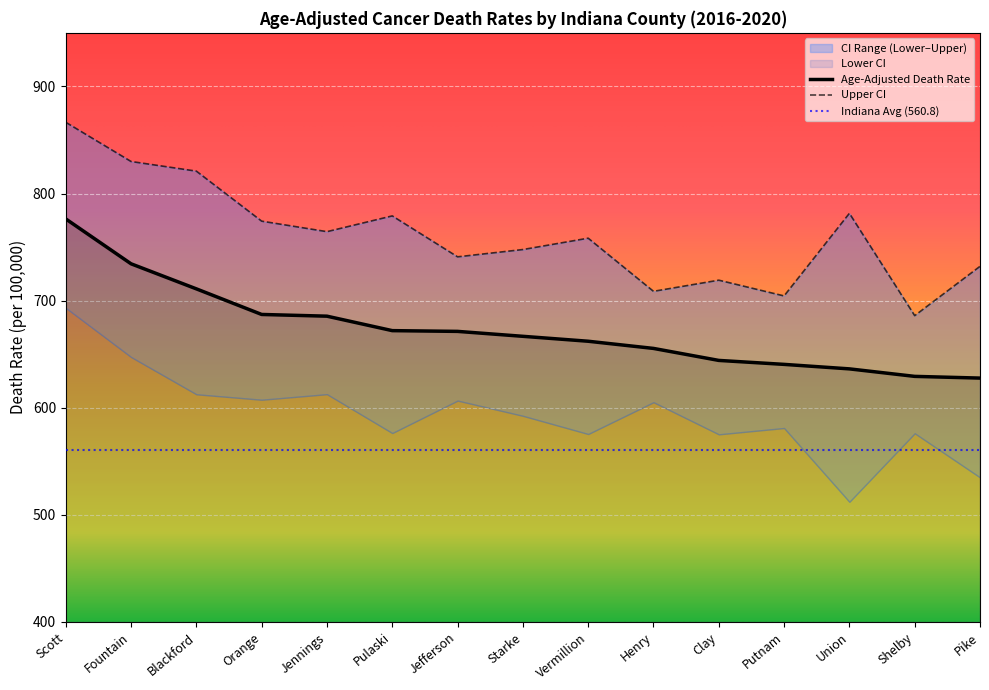

True or false: Upper CI and Age-Adjusted Death Rate intersect in this chart.

False